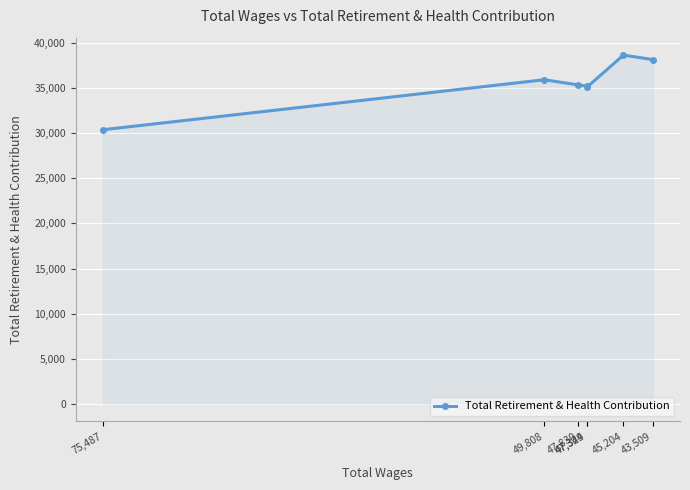

Rank the categories by value from highest to lowest.

45,204, 43,509, 49,808, 47,830, 47,344, 47,329, 75,487